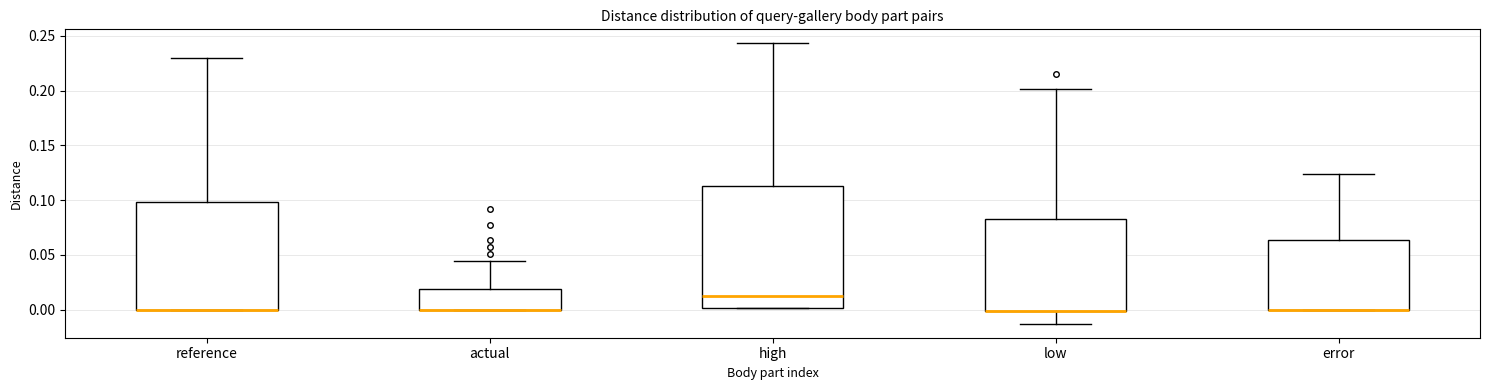

Reading left to right, transcribe this box plot: for each box, give where its median line is, the range the box spans, and where its two whiskers end, as read against the y-axis. The values are not printed on the chart, so give them approximately, as read against the axis.

reference: median 0.000 (drawn on the box's lower edge), box 0.000 to 0.100, whiskers 0.000 to 0.230
actual: median 0.000 (drawn on the box's lower edge), box 0.000 to 0.020, whiskers 0.000 to 0.045
high: median 0.015, box 0.000 to 0.115, whiskers 0.000 to 0.245
low: median 0.000 (drawn on the box's lower edge), box 0.000 to 0.080, whiskers -0.015 to 0.200
error: median 0.000 (drawn on the box's lower edge), box 0.000 to 0.065, whiskers 0.000 to 0.125